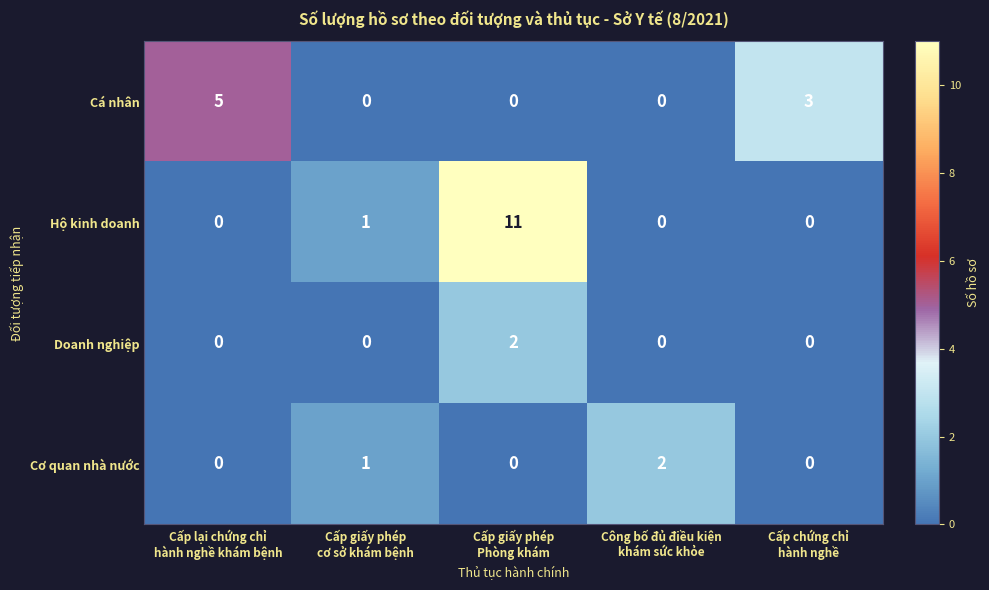

Count the Doanh nghiệp values in the range 0 to 1.

4